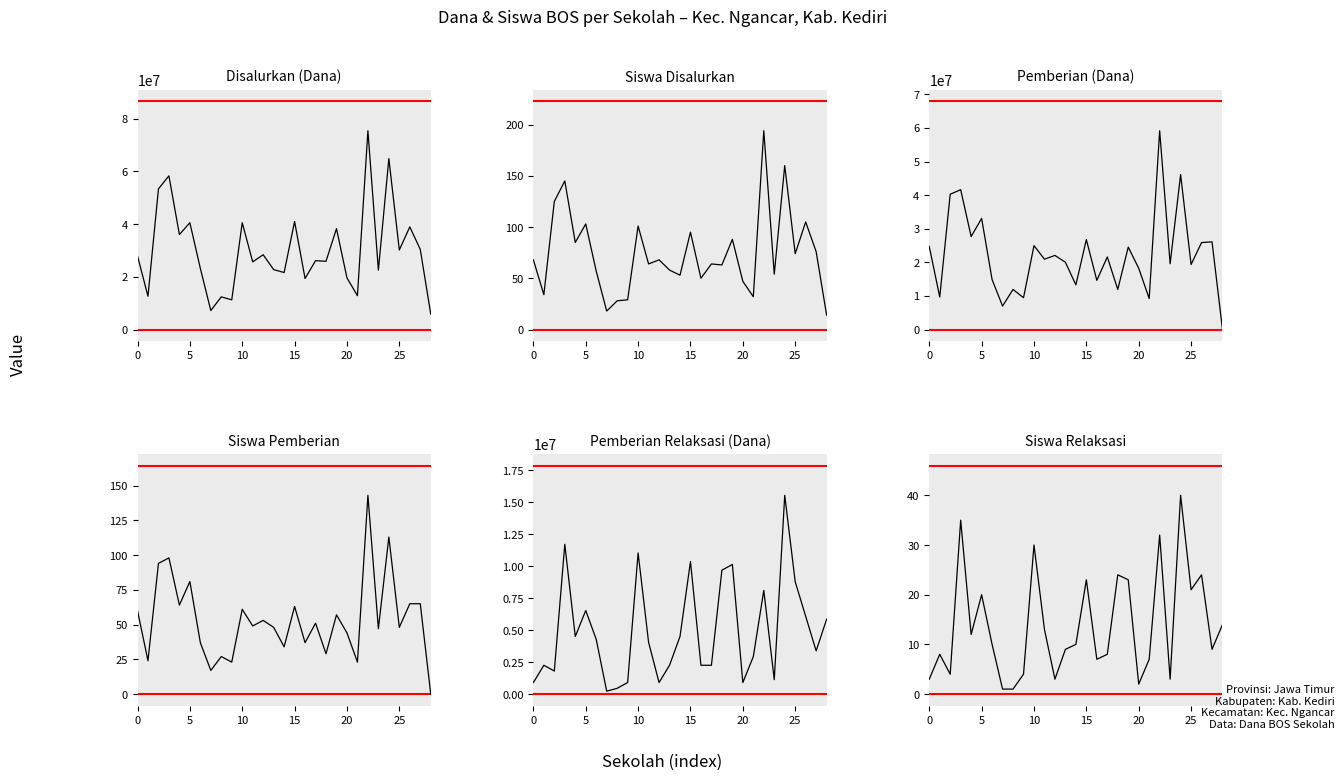

True or false: Siswa Disalurkan and Pemberian (Dana) intersect in this chart.

True